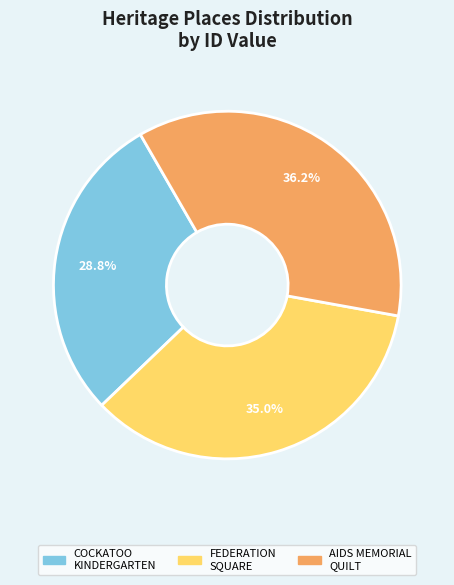

Does any single category account for the majority?

No